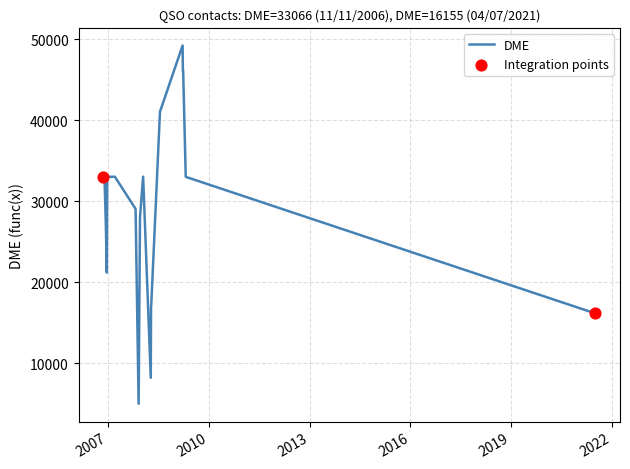

What is the ratio of the value at 19/01/2008 to the value at 14/04/2008?

1.9